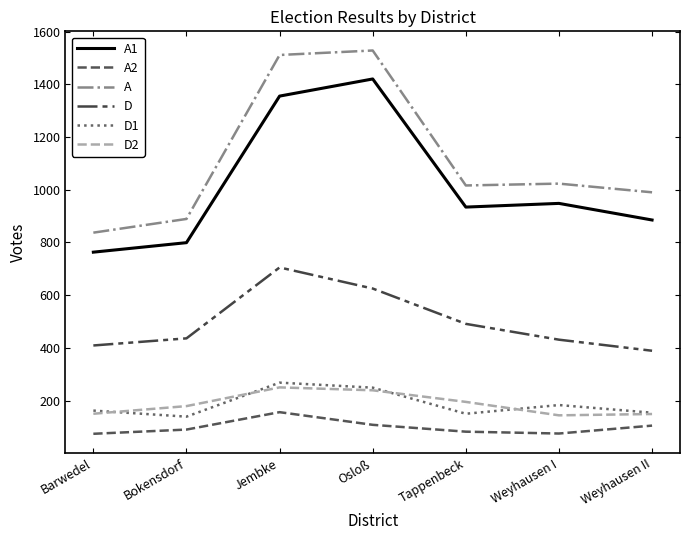

How many lines are shown in the chart?

6